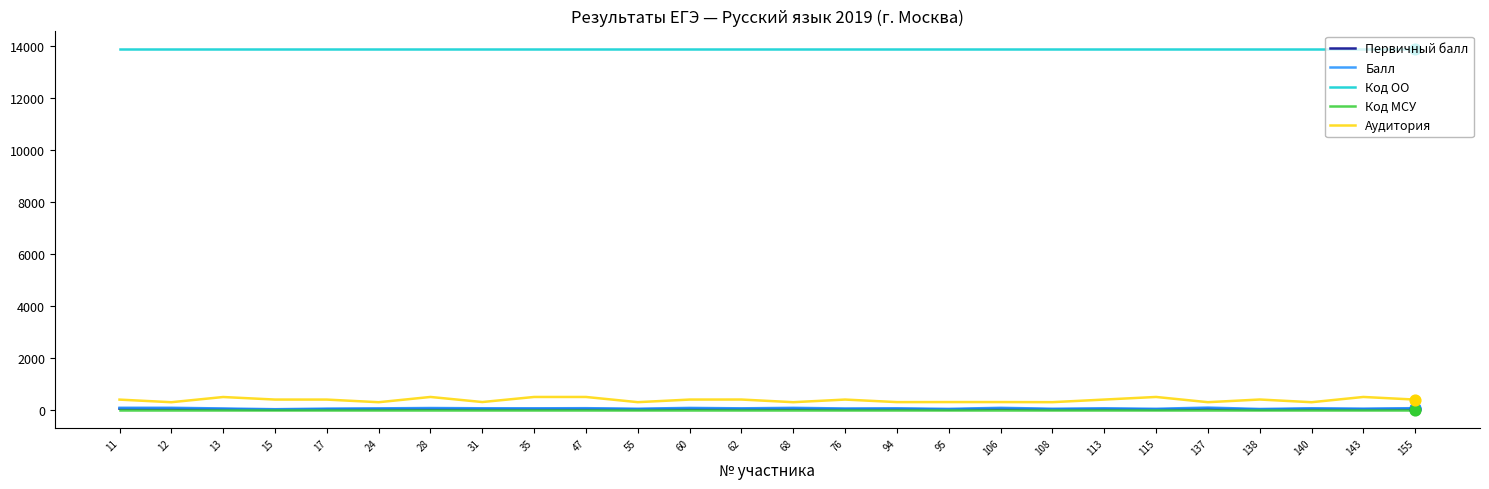

Which series has the widest spread of values?

Аудитория